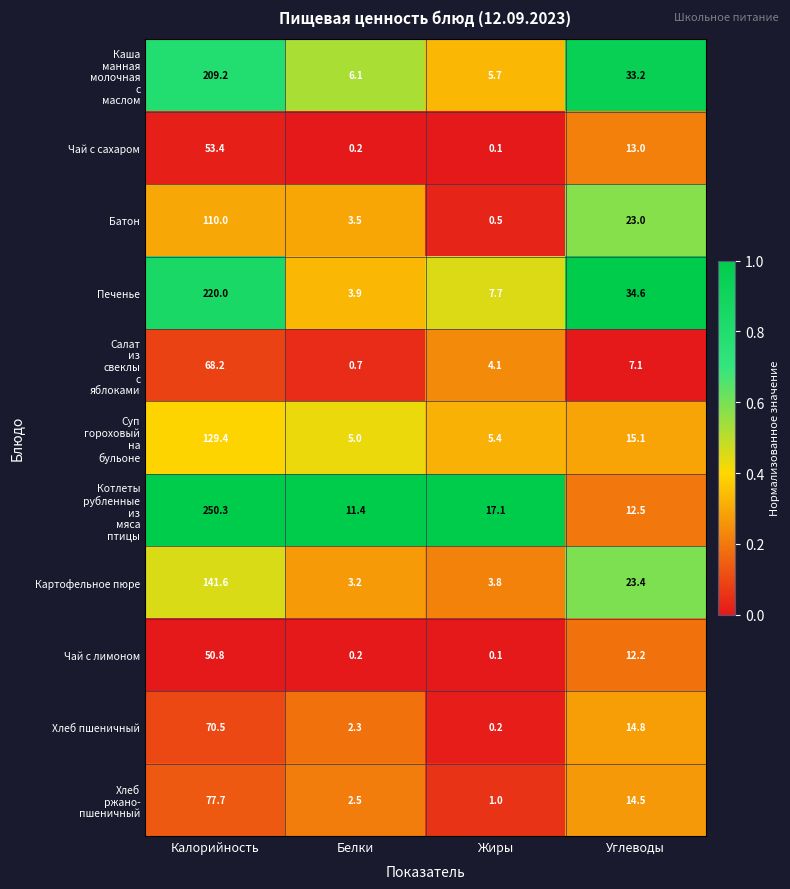

At which label does Картофельное пюре first exceed 23?

Калорийность